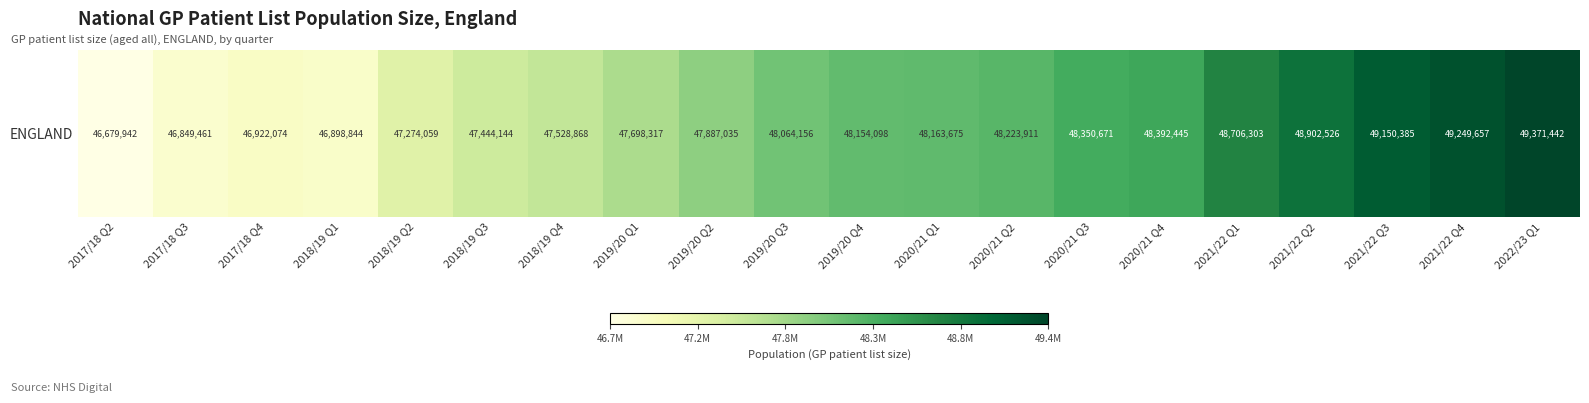

What is the maximum value shown in the chart?

49371442